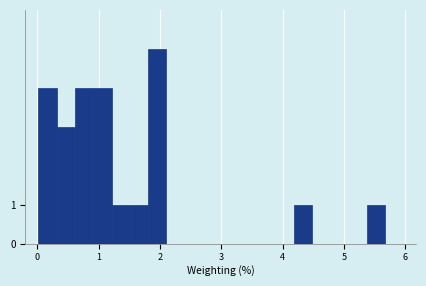

Read against the x-axis, roughly where is the centre of the tallest bar?

2.0